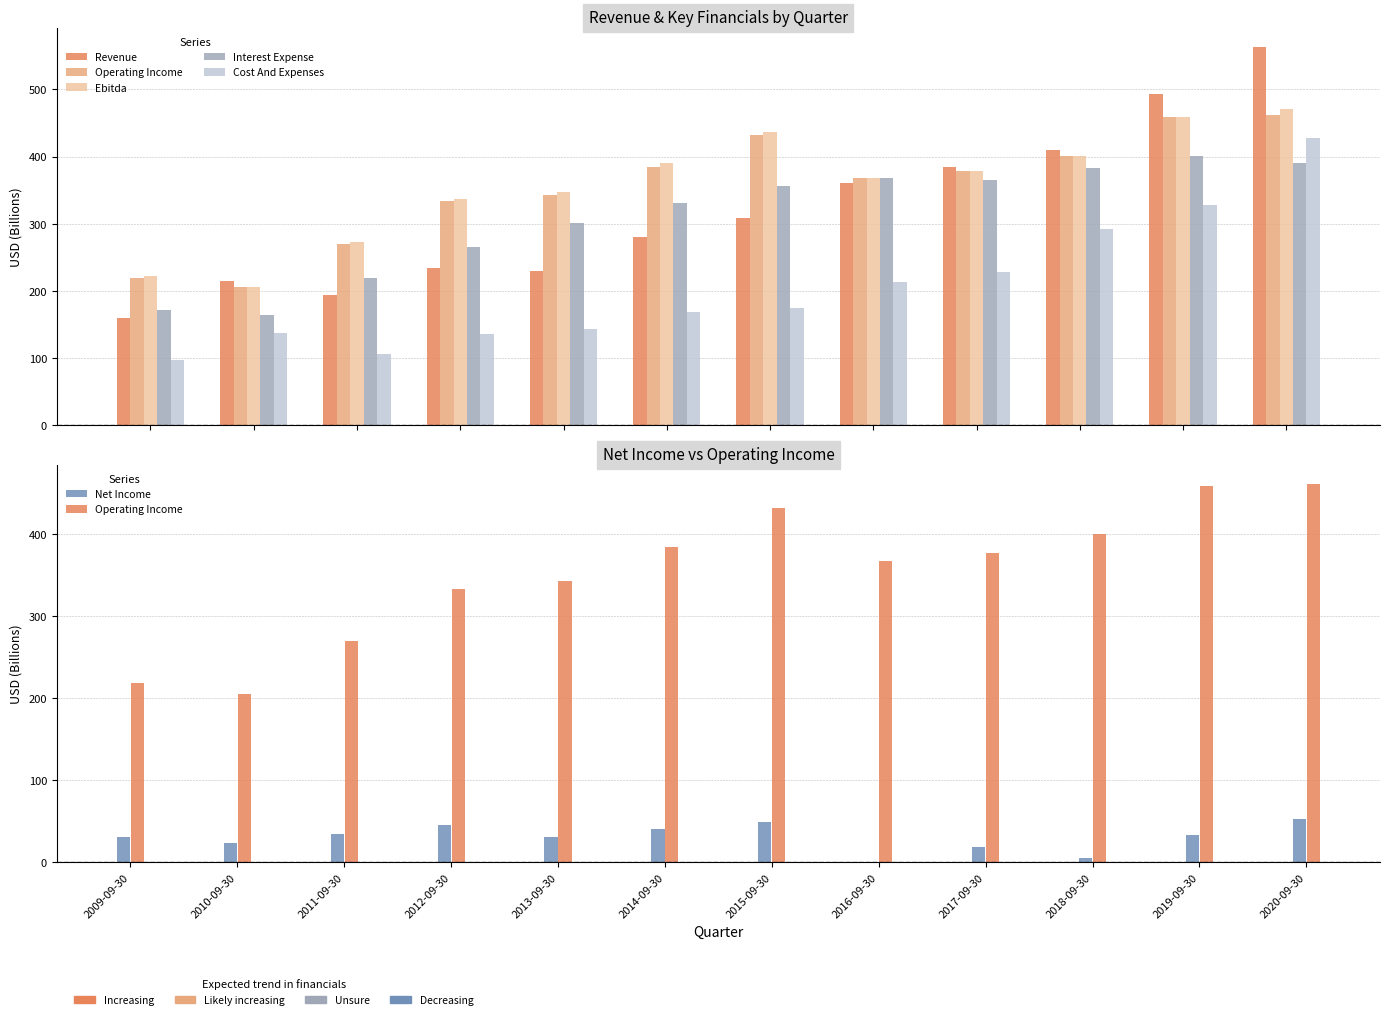

What is the label of the 10th bar from the left?

2018-09-30